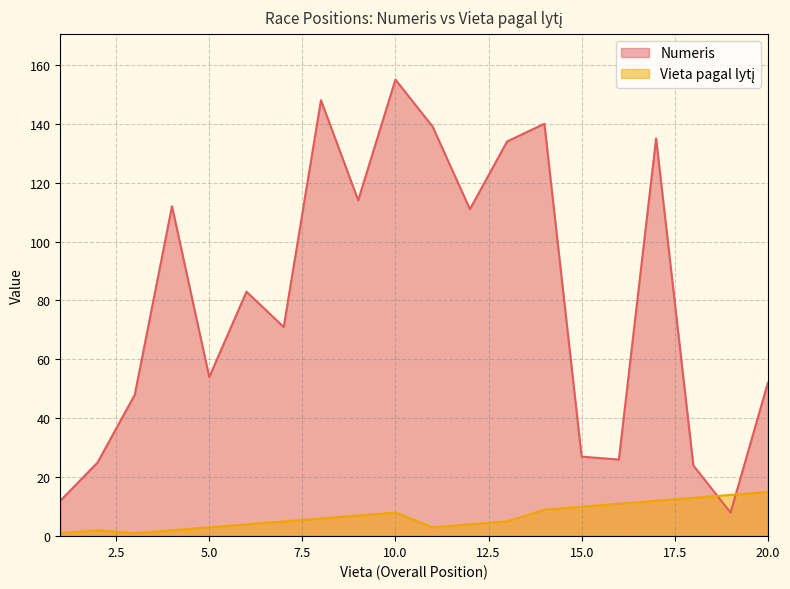

Between 8 and 20, which series saw the biggest shift?

Numeris